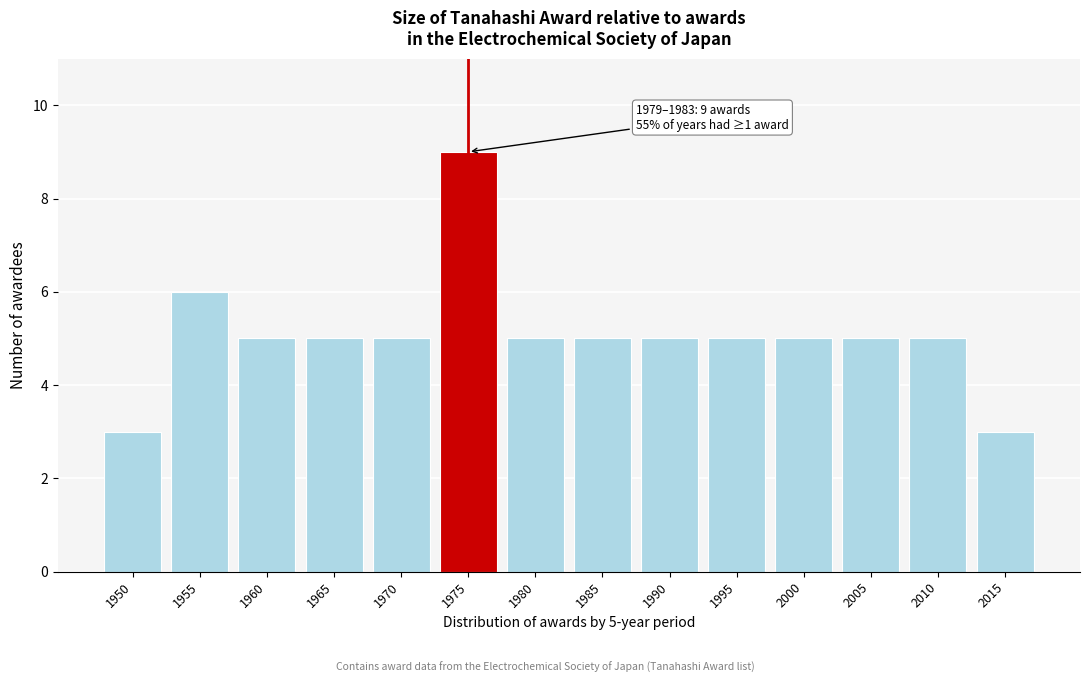

Reading right to left, what are all the values shown in this chart?

2015=3	2010=5	2005=5	2000=5	1995=5	1990=5	1985=5	1980=5	1975=9	1970=5	1965=5	1960=5	1955=6	1950=3